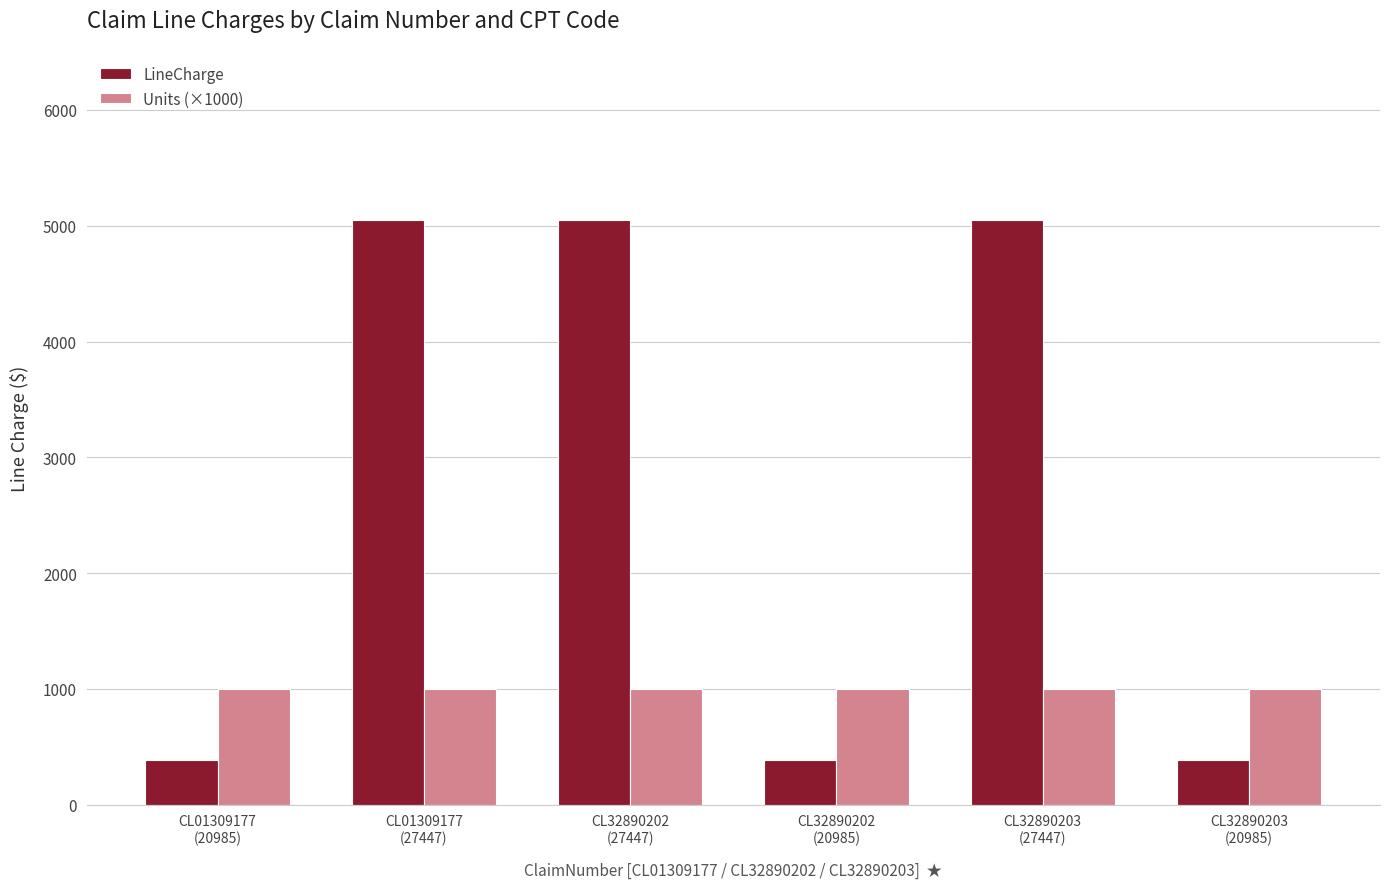

What is the difference between the second highest and second lowest values in the LineCharge series?

4666.9